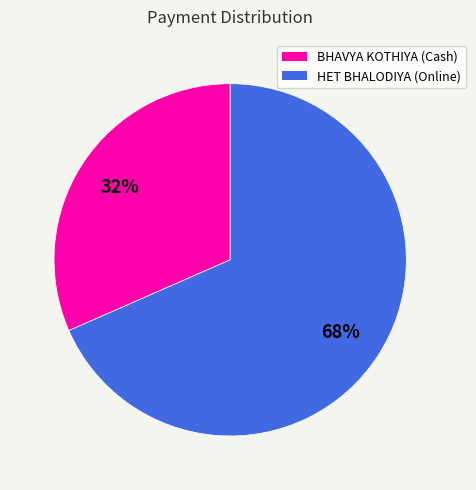

Is there a majority slice in this chart?

Yes